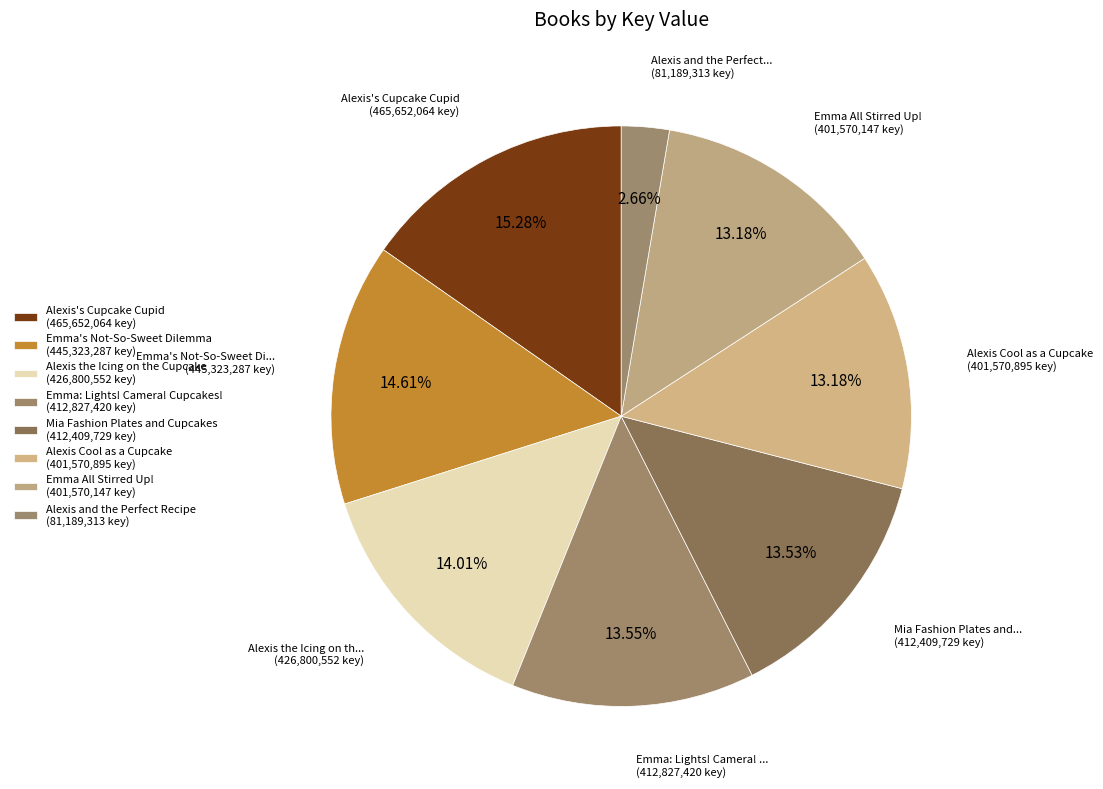

Count the number of slices in the pie.

8